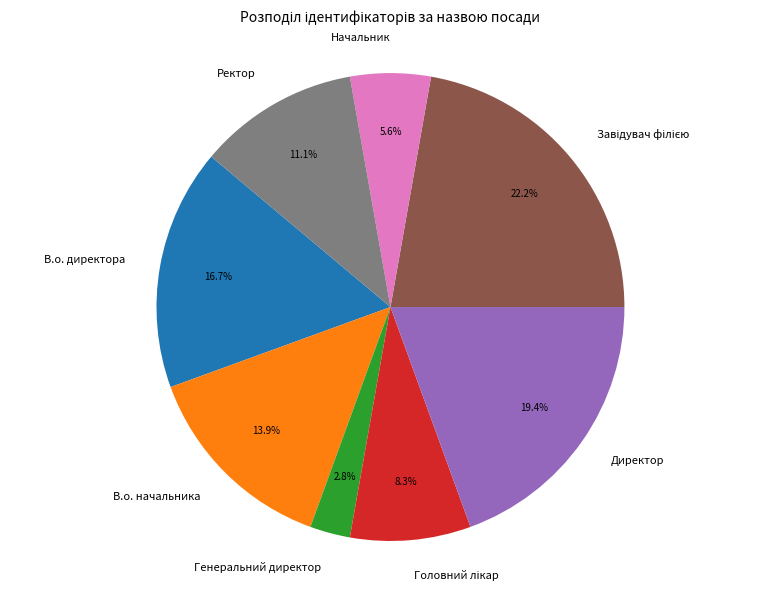

Does Директор account for over 50% of the chart?

No